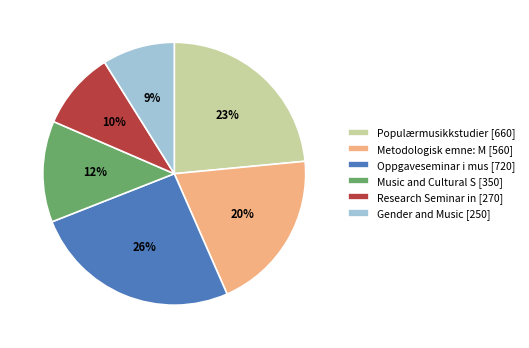

To the nearest percent, what is the average slice percentage?

17%